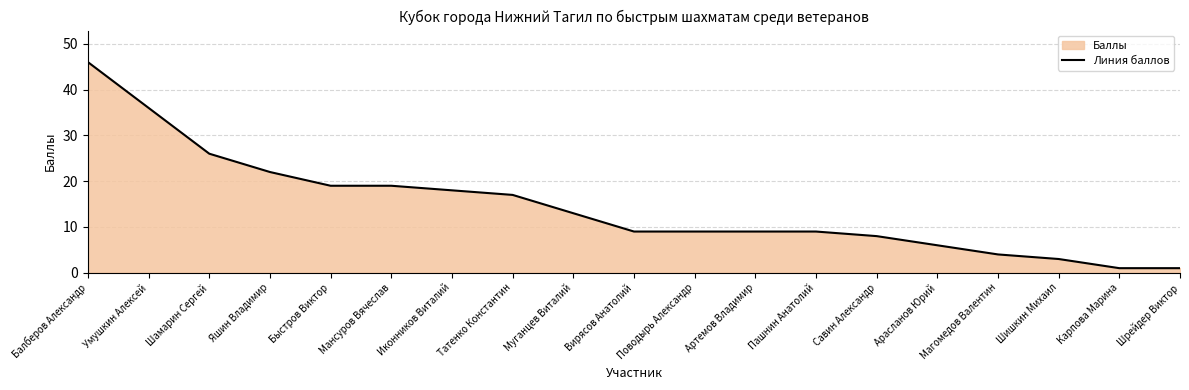

How many data points does each series have?

19